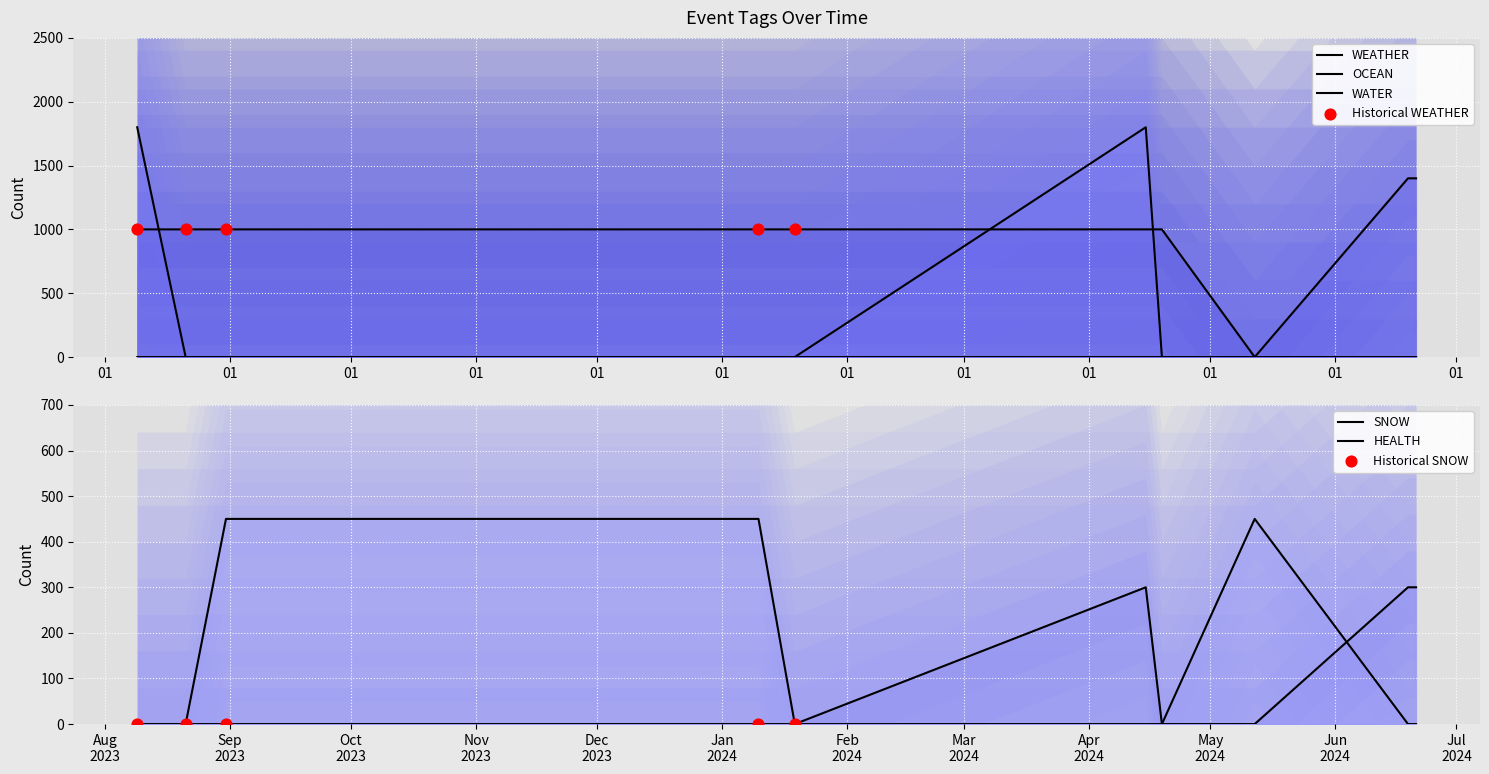

Which series contains the highest Y value?

WATER